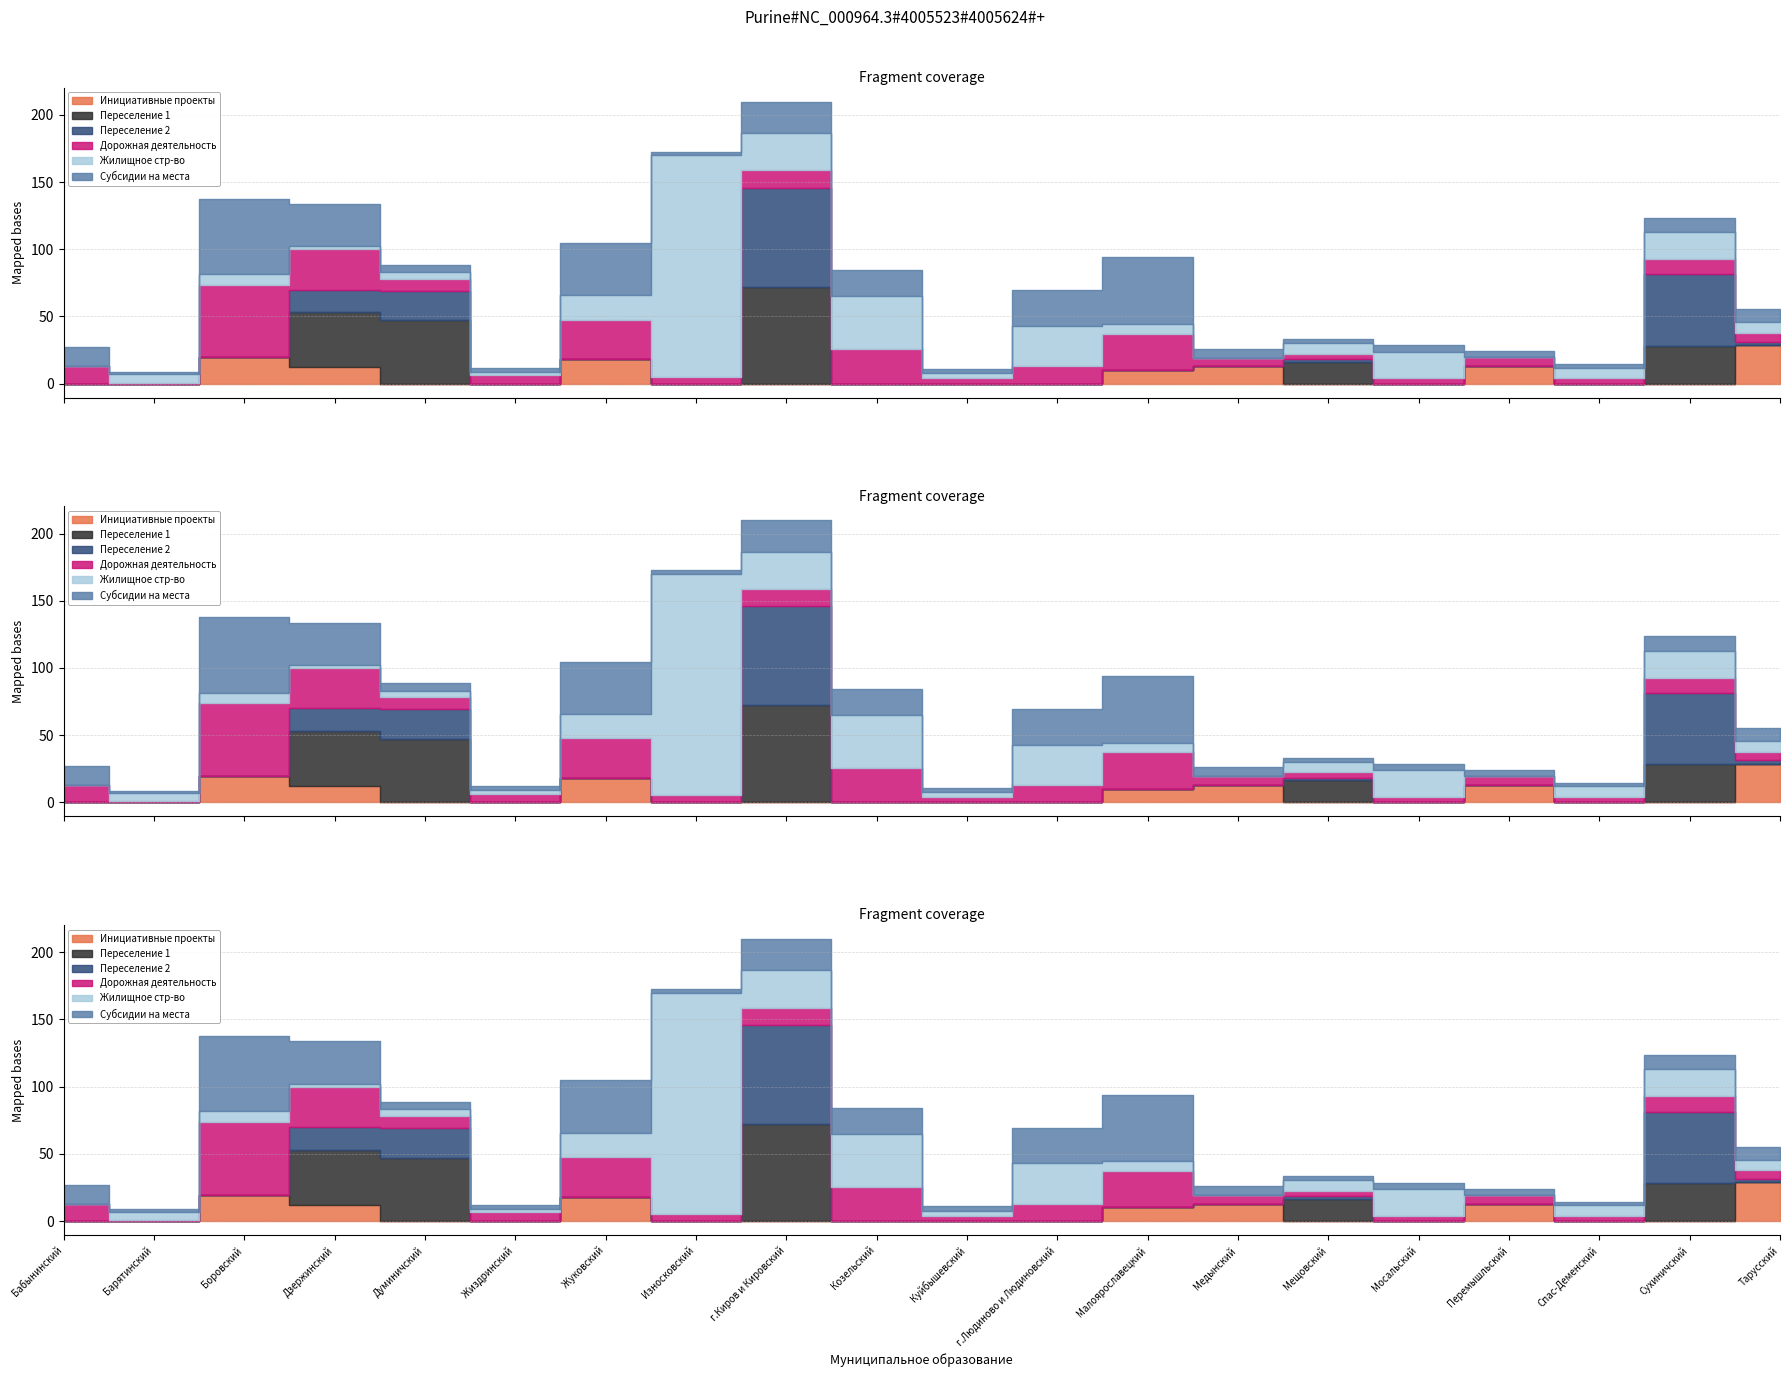

True or false: Утверждено (Субсидии на созд. мест обр.) has more than 0 interior local peaks.

True